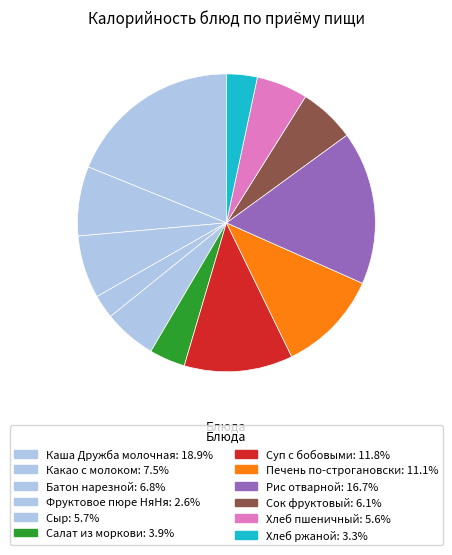

Which category has the smallest portion of the pie?

Фруктовое пюре НяНя